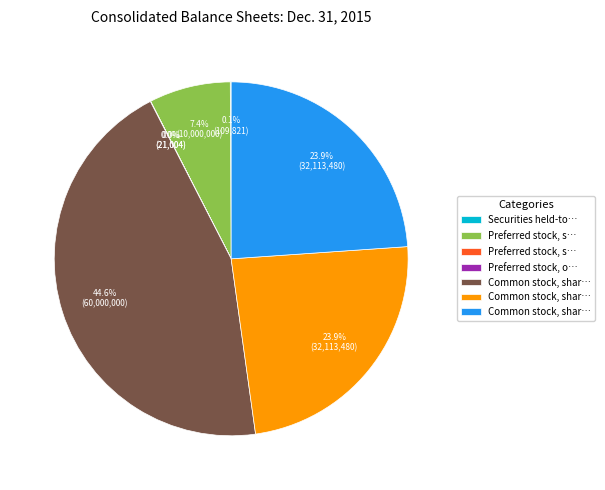

Is there any slice that represents more than half of the pie?

No